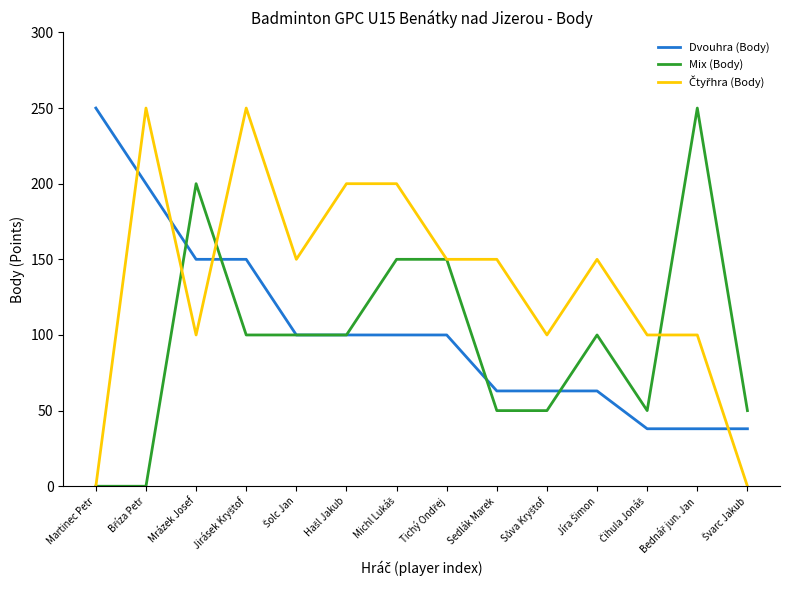

What is the maximum value for Dvouhra (Body)?

250